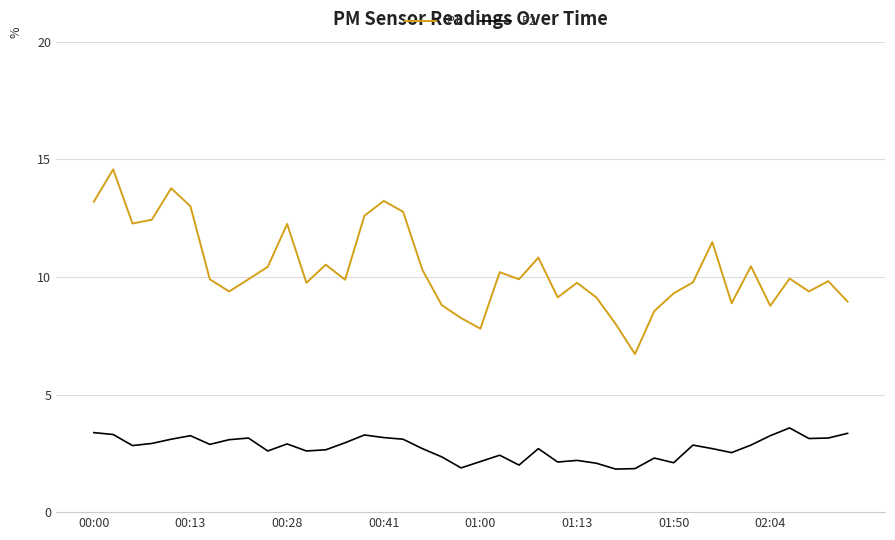

True or false: P1 has more than 0 interior local peaks.

True